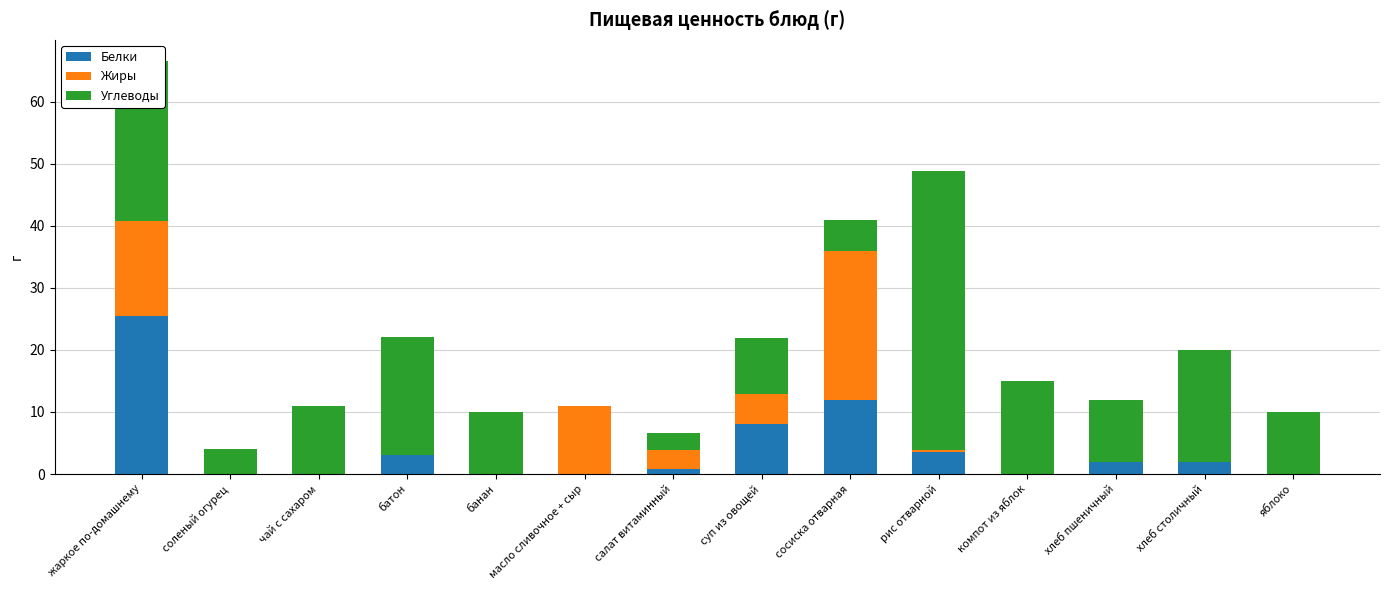

The value of Белки at суп из овощей is 4.4. True or false?

False